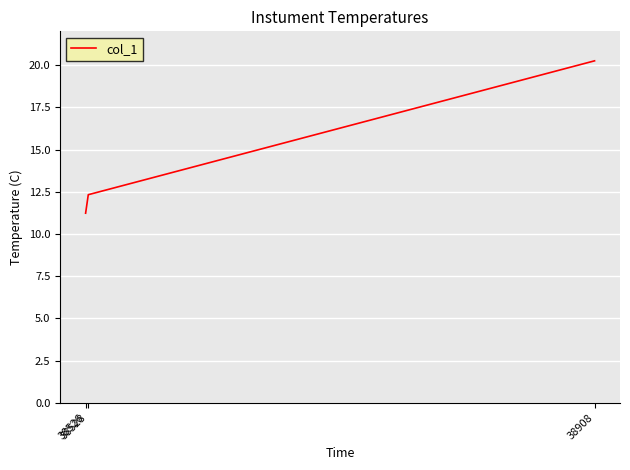

What is the minimum value shown in the chart?

11.2